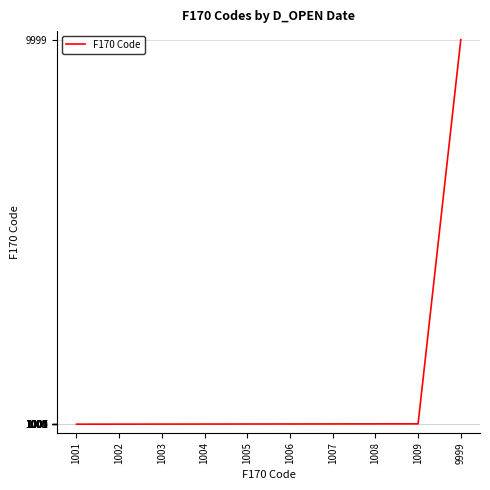

True or false: the data shows 1004 at 1004.

True